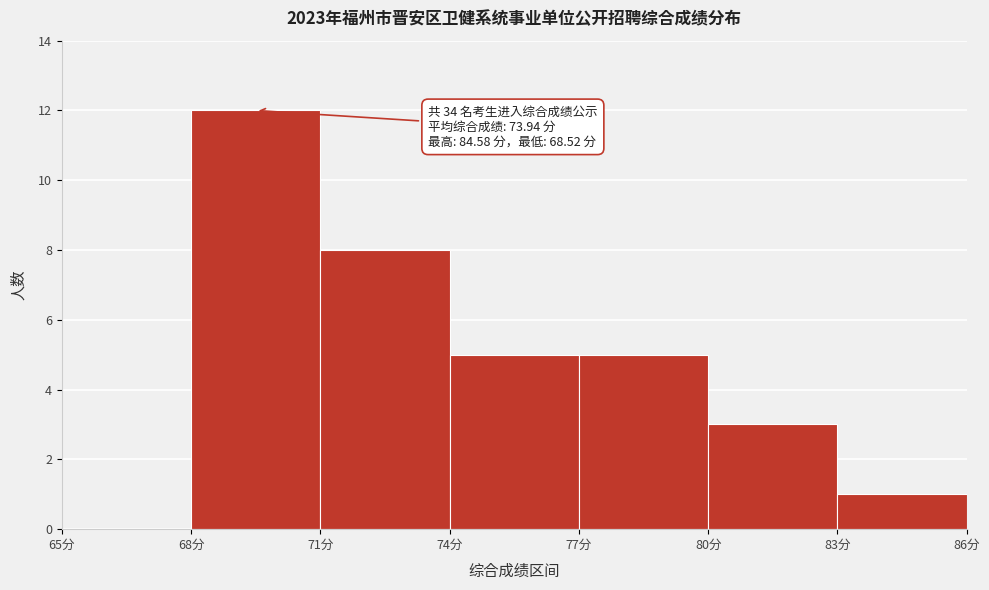

Over which range of the x-axis is the bar tallest?

68 to 71